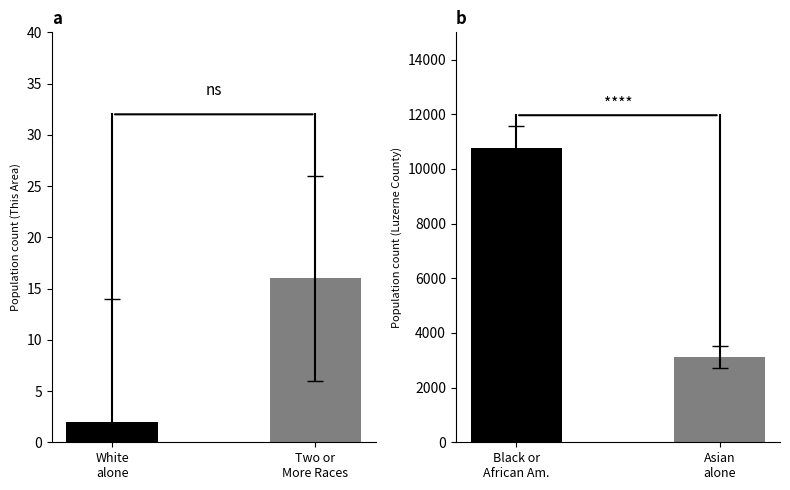

What is the label of the 1st bar from the right?

Two or More Races